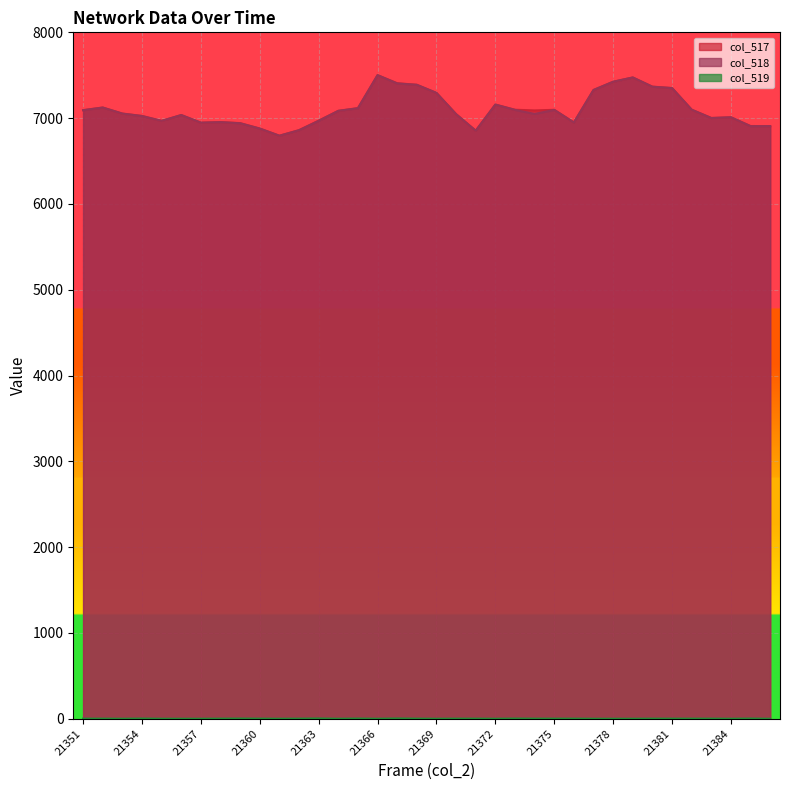

What is the average value of the col_519 series?

1